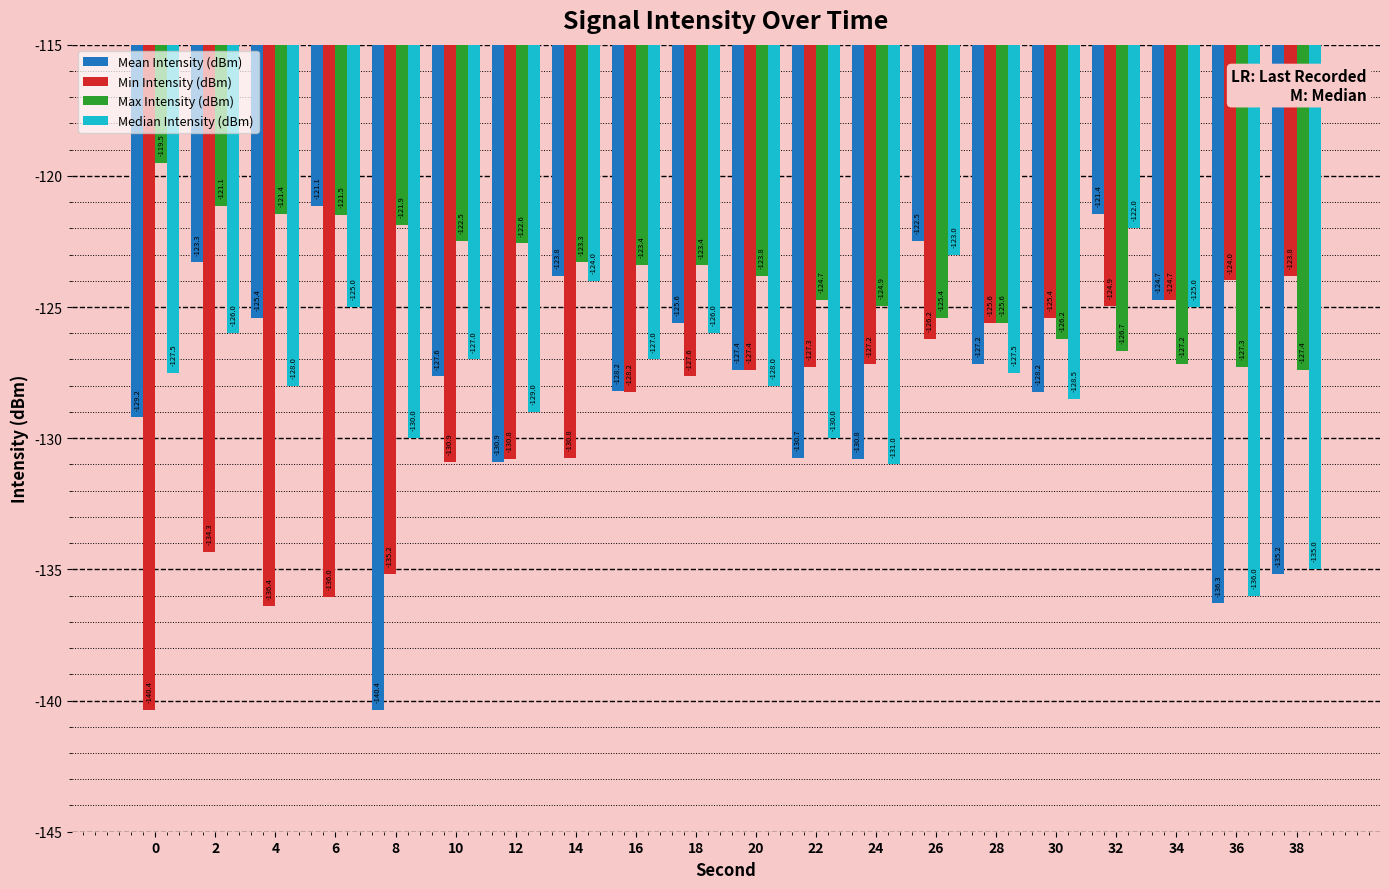

What are all the series names shown in the legend?

Mean Intensity (dBm), Min Intensity (dBm), Max Intensity (dBm), Median Intensity (dBm)